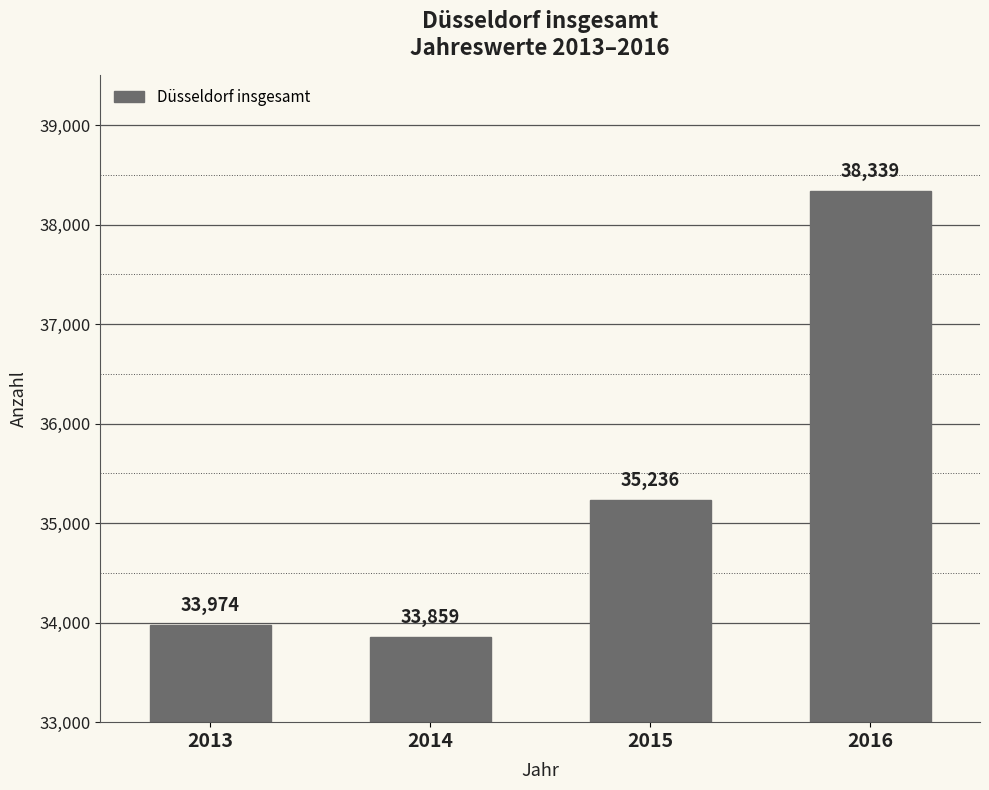

Where is the data nearest to the value 36099?

2015